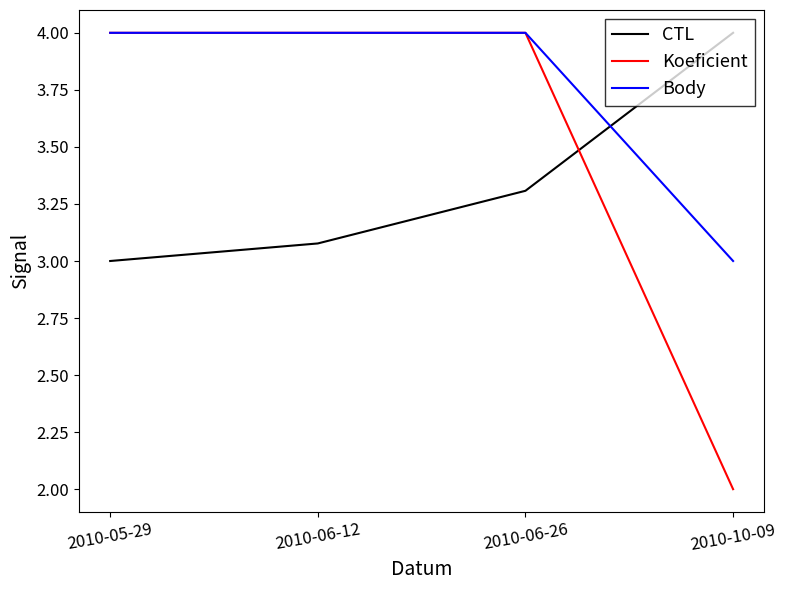

What are all the series names shown in the legend?

CTL, Koeficient, Body